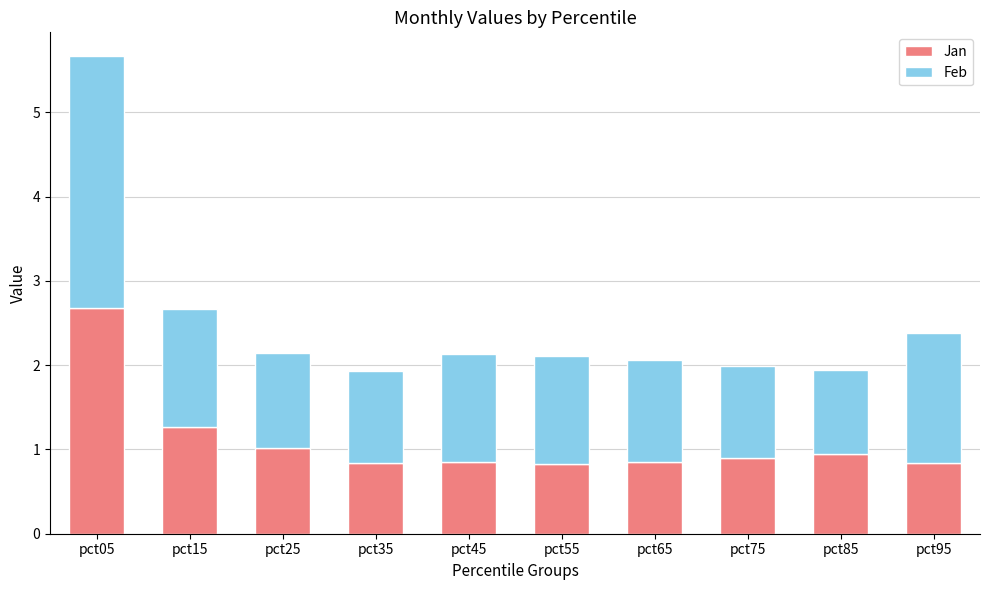

What is the approximate value of Jan at pct85?

0.9